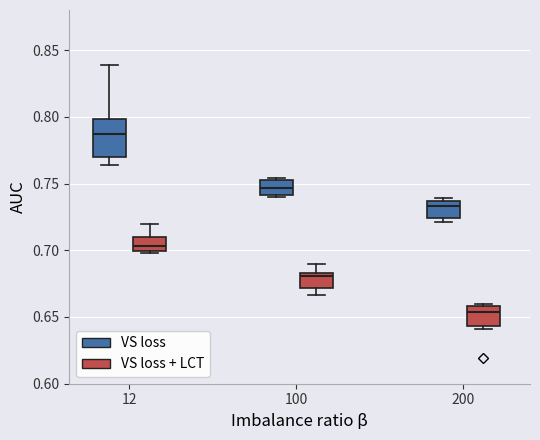

Reading left to right, transcribe this box plot: for each box, give where its median line is, the range the box spans, and where its two whiskers end, as read against the y-axis. The values are not printed on the chart, so give them approximately, as read against the axis.

12 (VS loss): median 0.785, box 0.770 to 0.800, whiskers 0.765 to 0.840
12 (VS loss + LCT): median 0.705, box 0.700 to 0.710, whiskers 0.700 (just below the box's lower edge) to 0.720
100 (VS loss): median 0.745, box 0.740 to 0.755, whiskers 0.740 (just below the box's lower edge) to 0.755
100 (VS loss + LCT): median 0.680, box 0.670 to 0.685, whiskers 0.665 to 0.690
200 (VS loss): median 0.735 (just below the box's upper edge), box 0.725 to 0.735, whiskers 0.720 to 0.740
200 (VS loss + LCT): median 0.655, box 0.645 to 0.660, whiskers 0.640 to 0.660 (just above the box's upper edge)